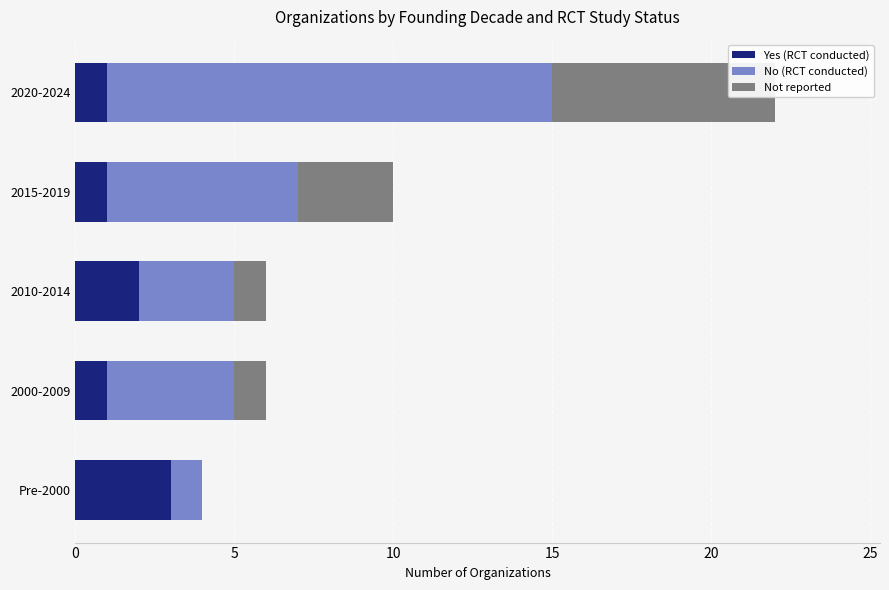

What is the average value of the Not reported series?

2